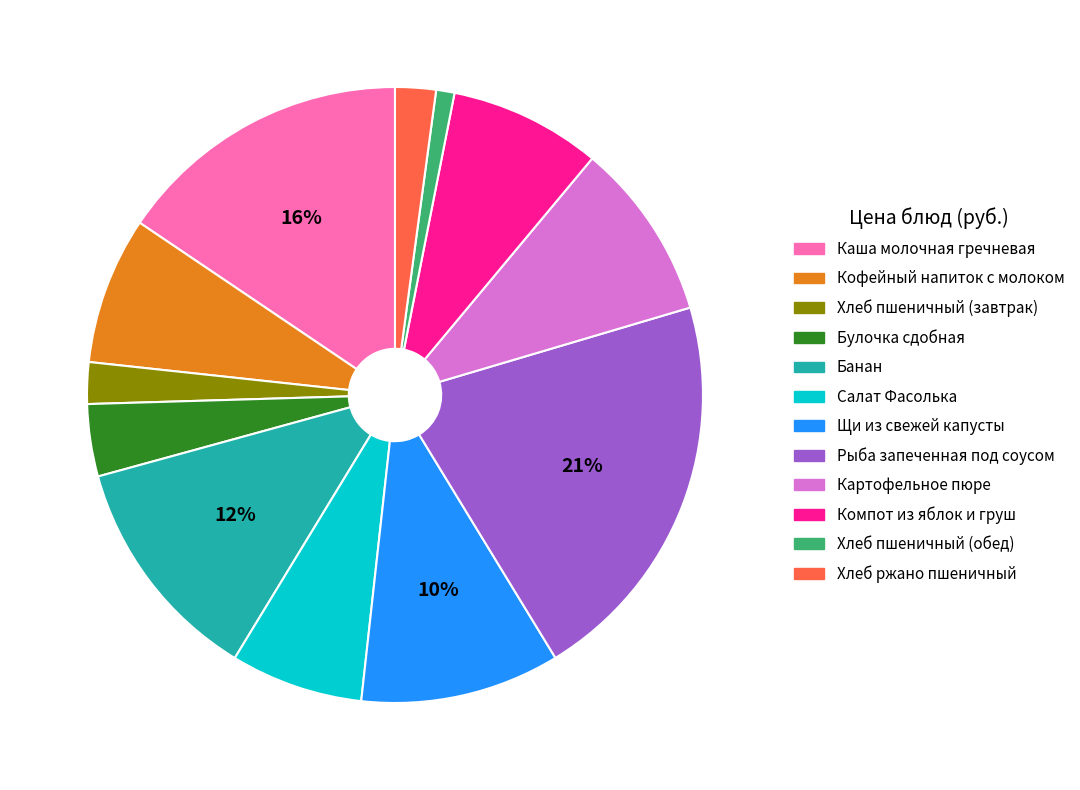

Is it true that Салат Фасолька is 17% of the pie?

False